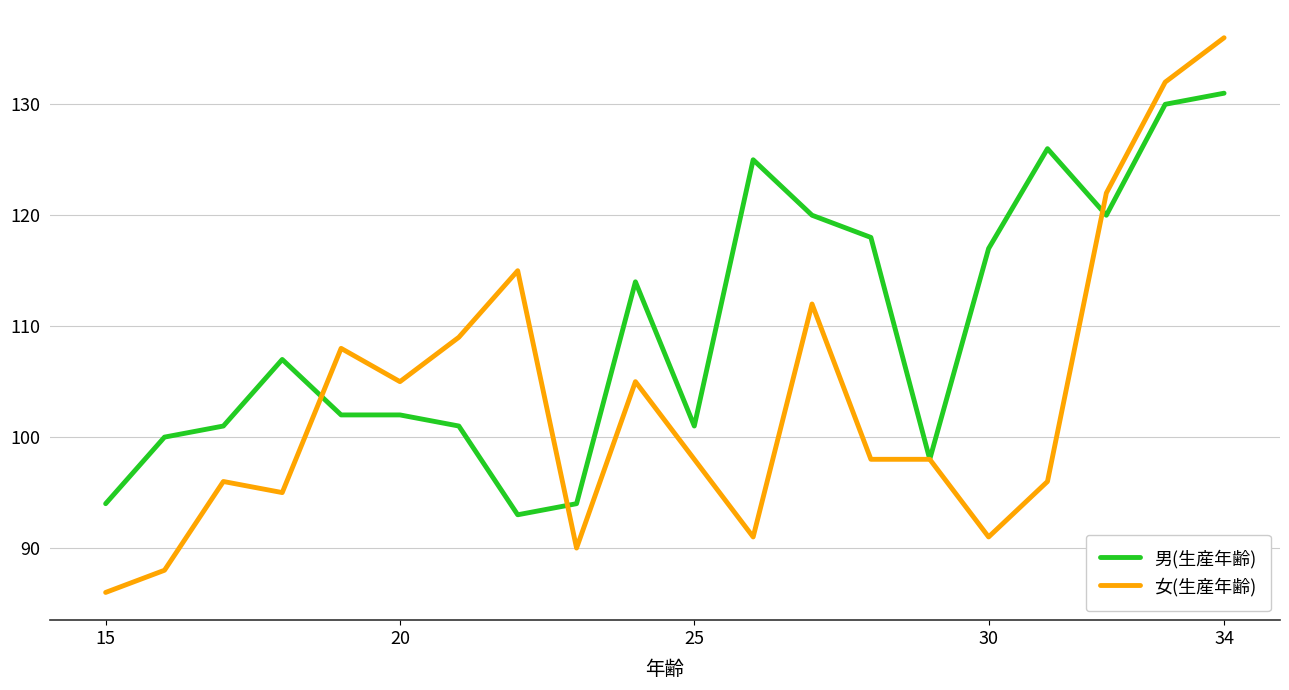

Rank the series by their maximum value, from highest to lowest.

女(生産年齢), 男(生産年齢)